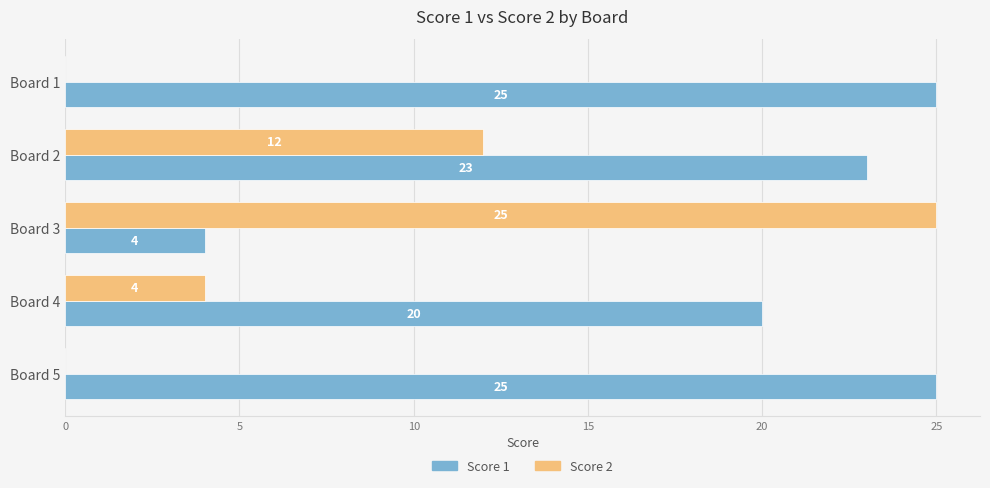

What is the maximum value for Score 2?

25